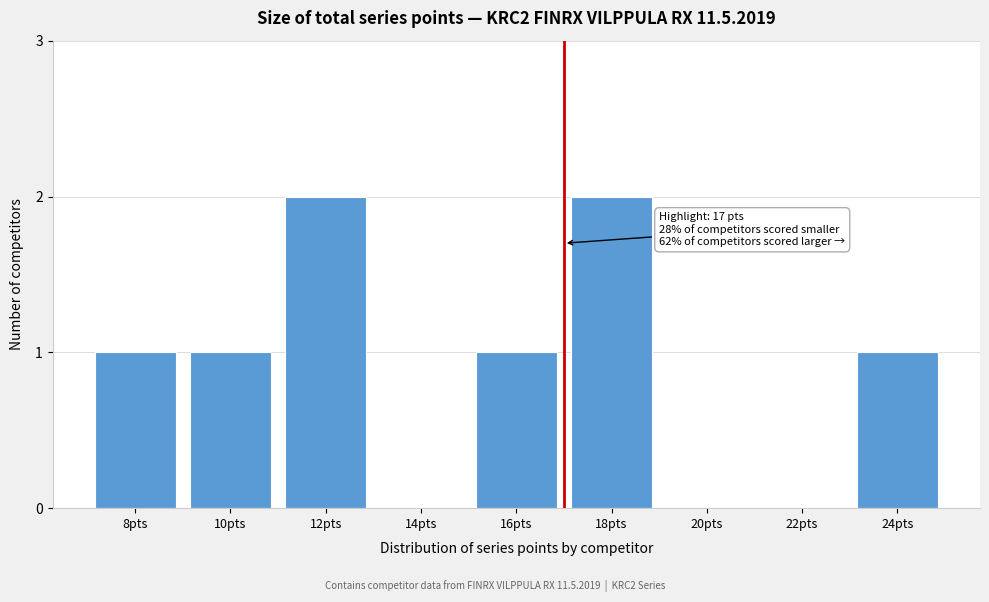

Reading right to left, what are all the values shown in this chart?

24pts=1	22pts=0	20pts=0	18pts=2	16pts=1	14pts=0	12pts=2	10pts=1	8pts=1